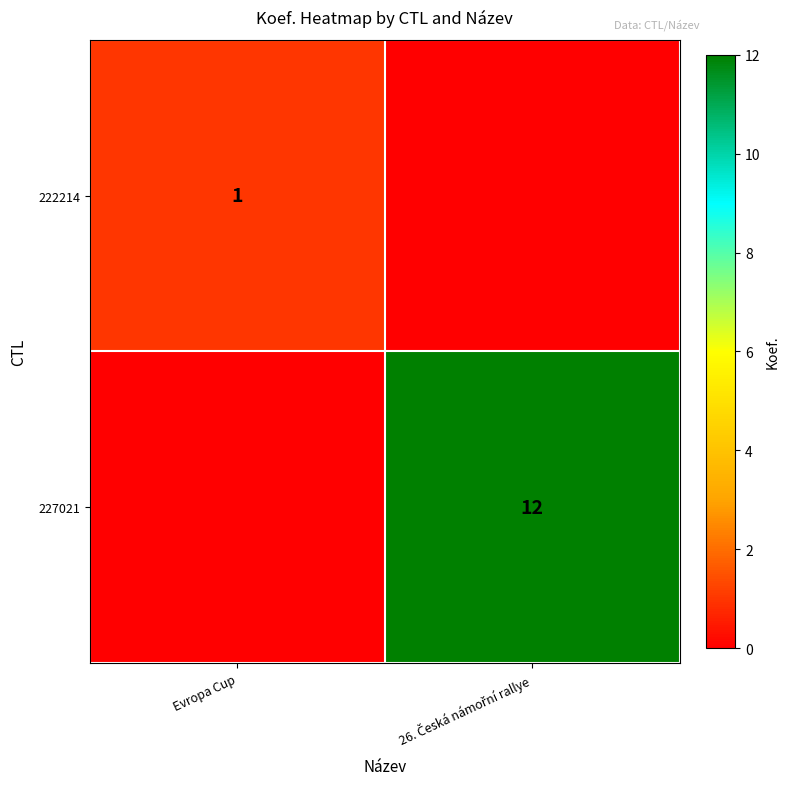

How many categories are shown in the chart?

2